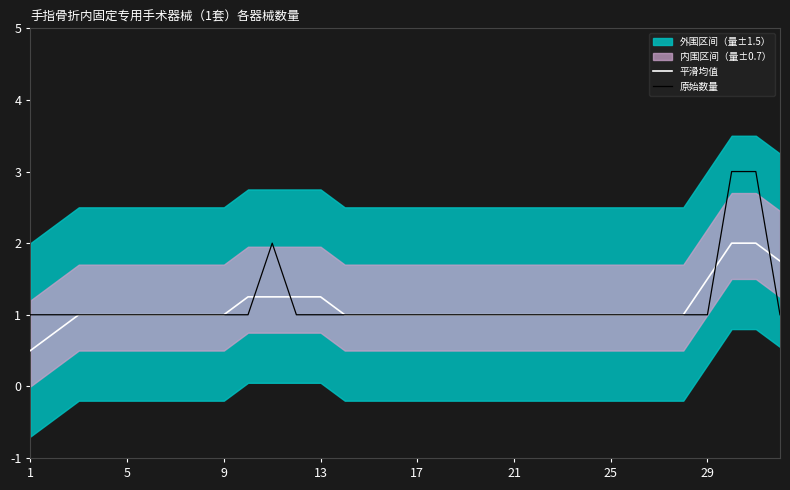

What is the highest value of the 平滑均值 series?

2.0